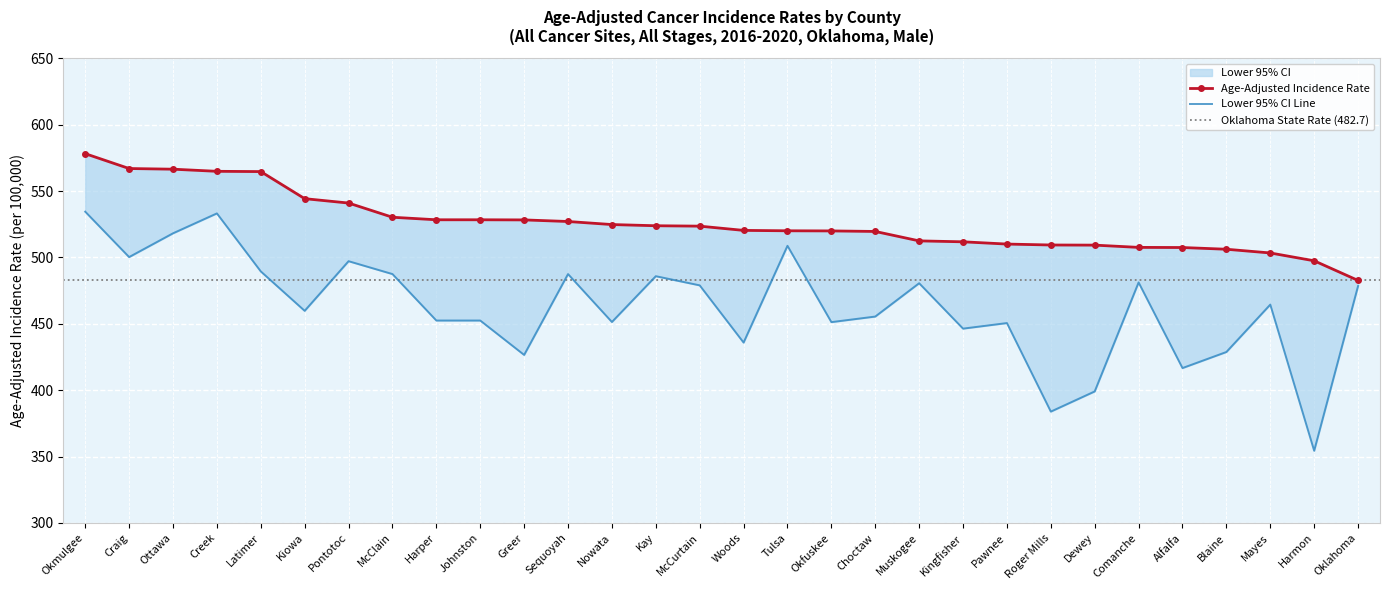

What is the difference between the highest and lowest values at McCurtain?

44.6